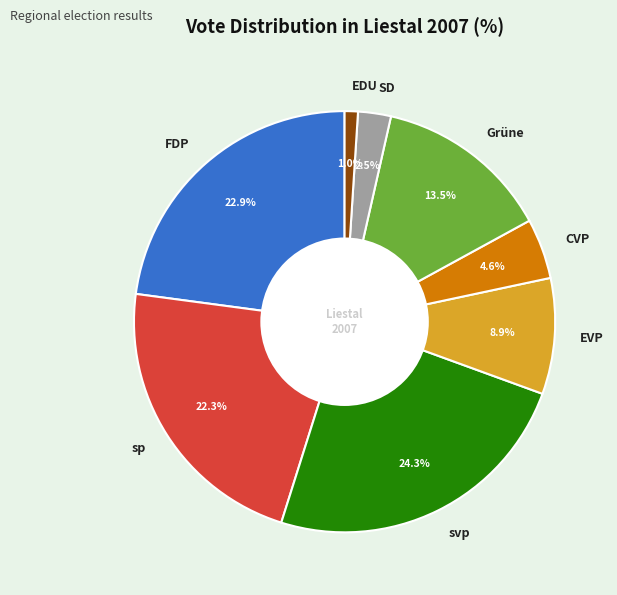

To the nearest percent, what is the average slice percentage?

12%